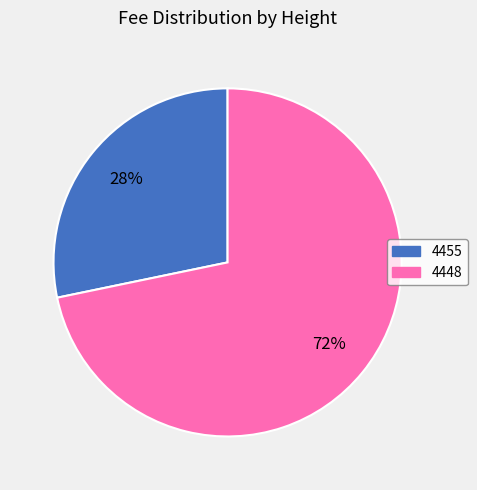

Count the number of slices in the pie.

2